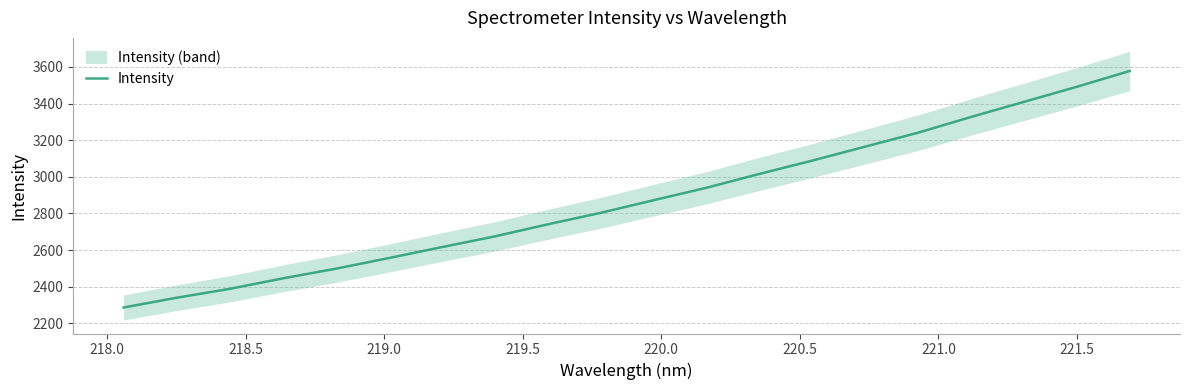

Count the number of categories in the chart.

20